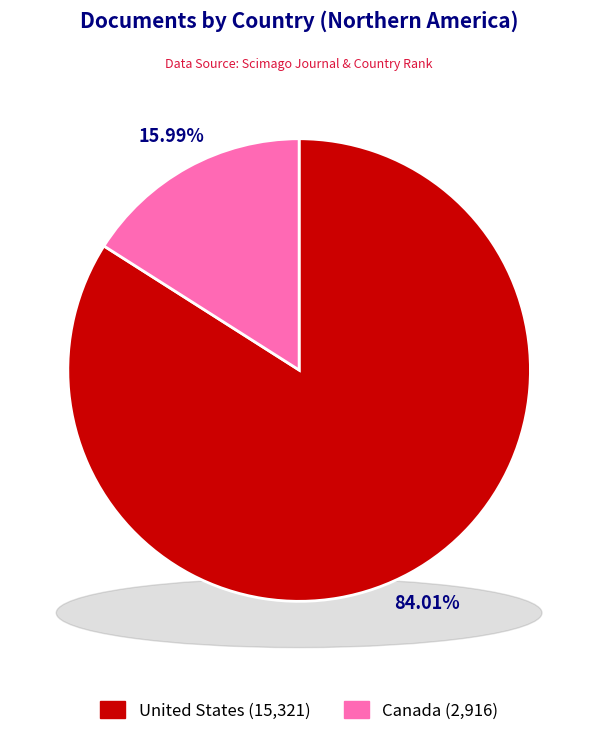

The Canada slice represents 16% of the pie. True or false?

True